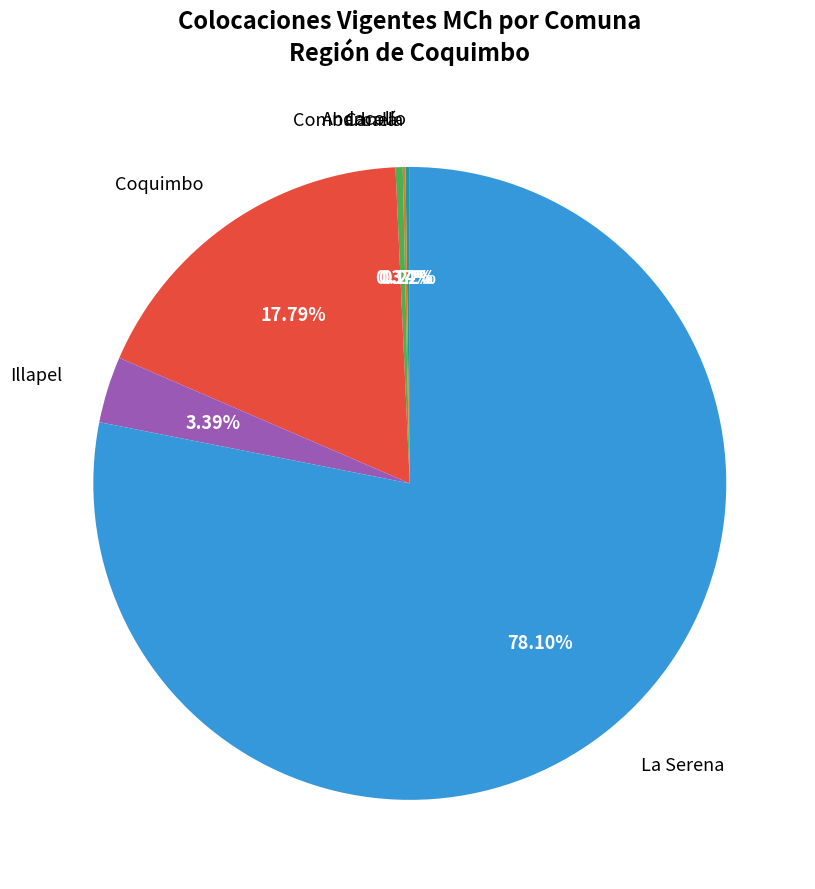

Is there a majority slice in this chart?

Yes